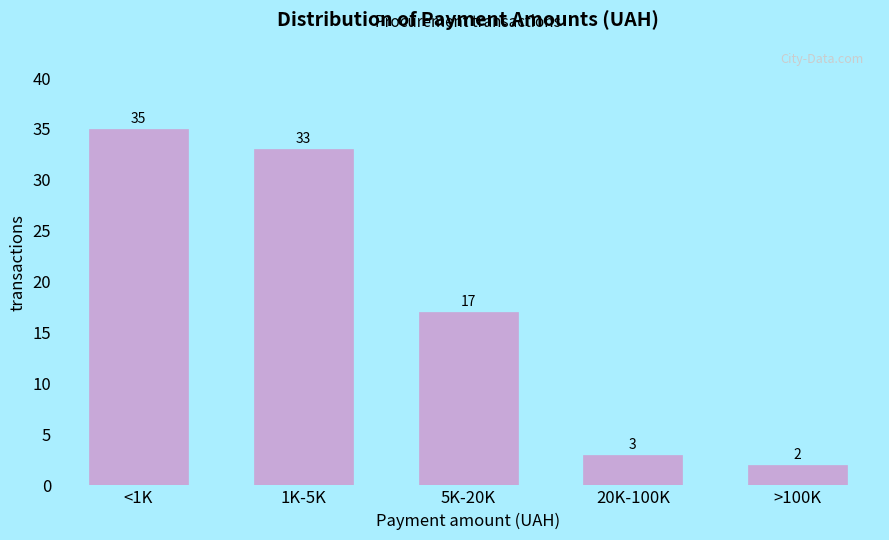

Reading left to right, list all the values displayed in this chart.

35	33	17	3	2